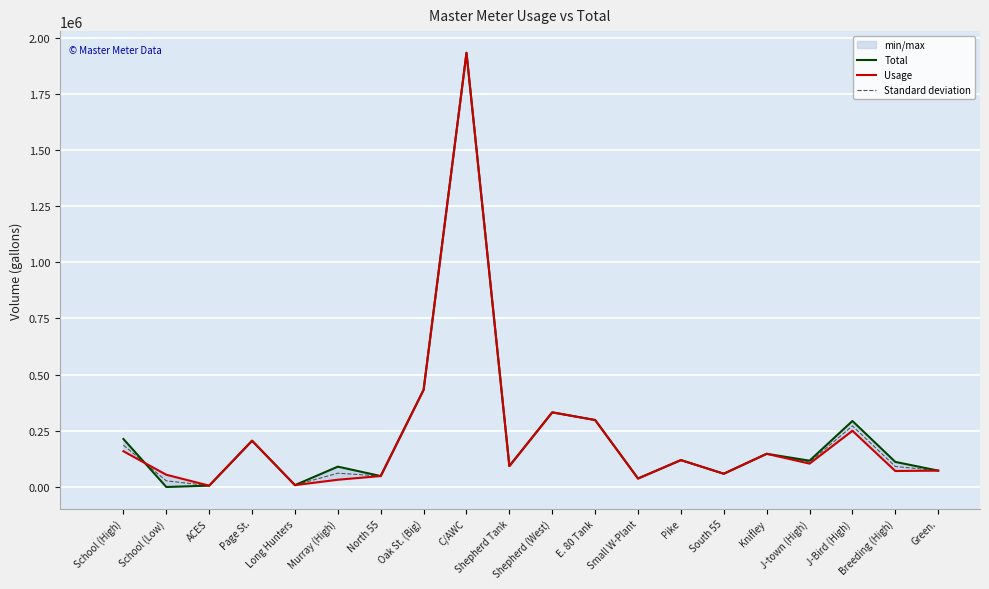

At which label does Standard deviation first exceed 110500?

School (High)